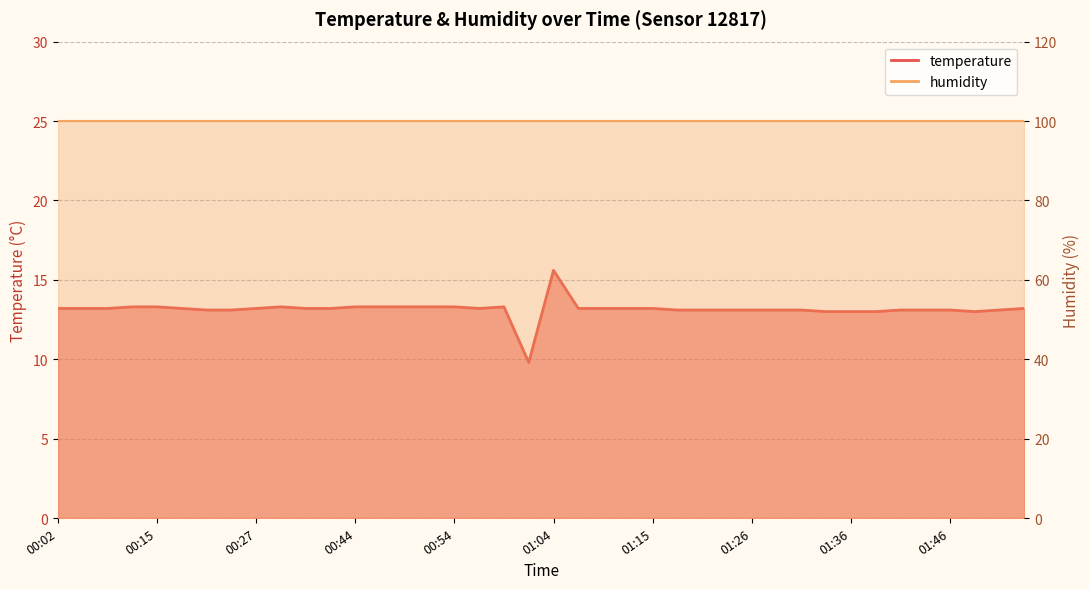

At which label is the value closest to 12?

01:33